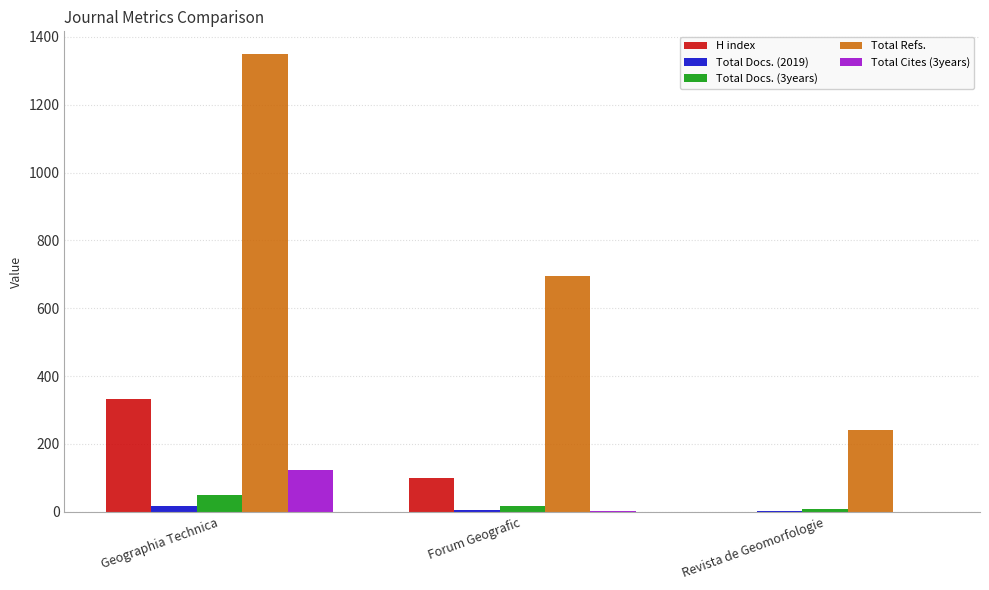

Which label corresponds to the largest value in the chart?

Geographia Technica